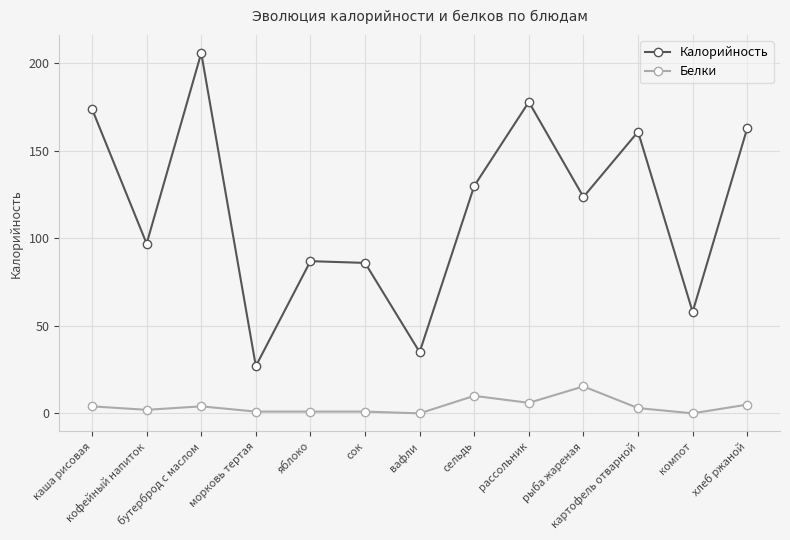

Which category has the highest value in the Калорийность series?

бутерброд с маслом